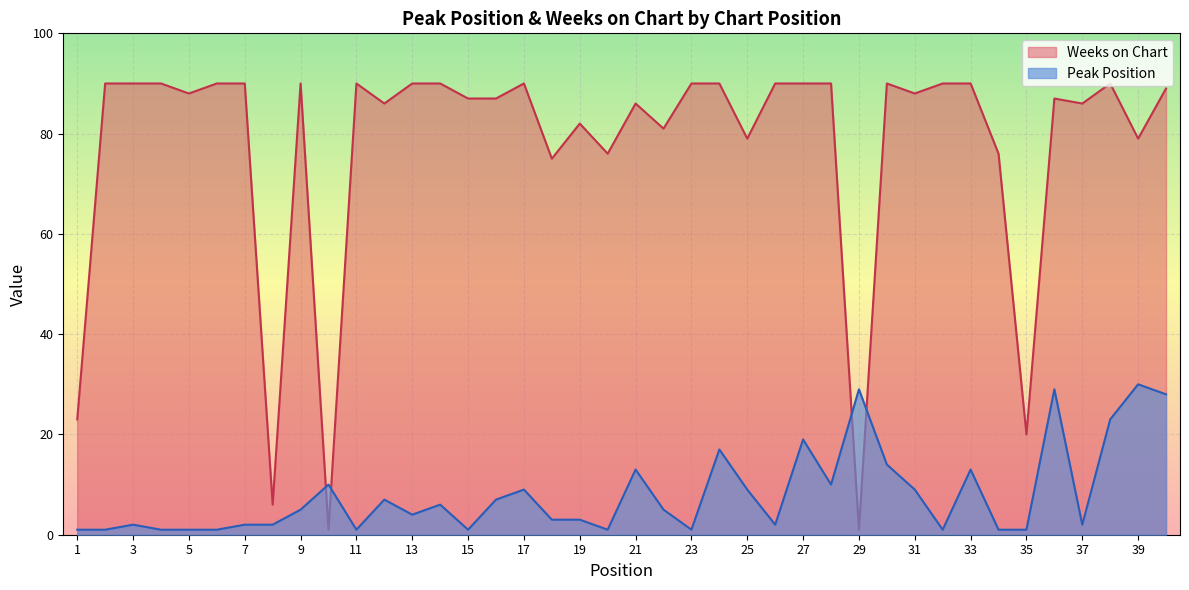

What are all the series names shown in the legend?

Weeks on Chart, Peak Position